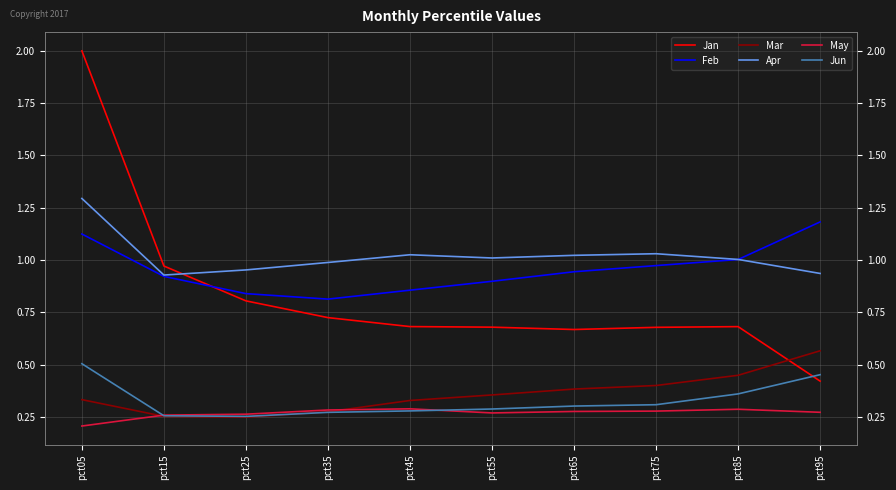

Does the chart have visible grid lines?

Yes